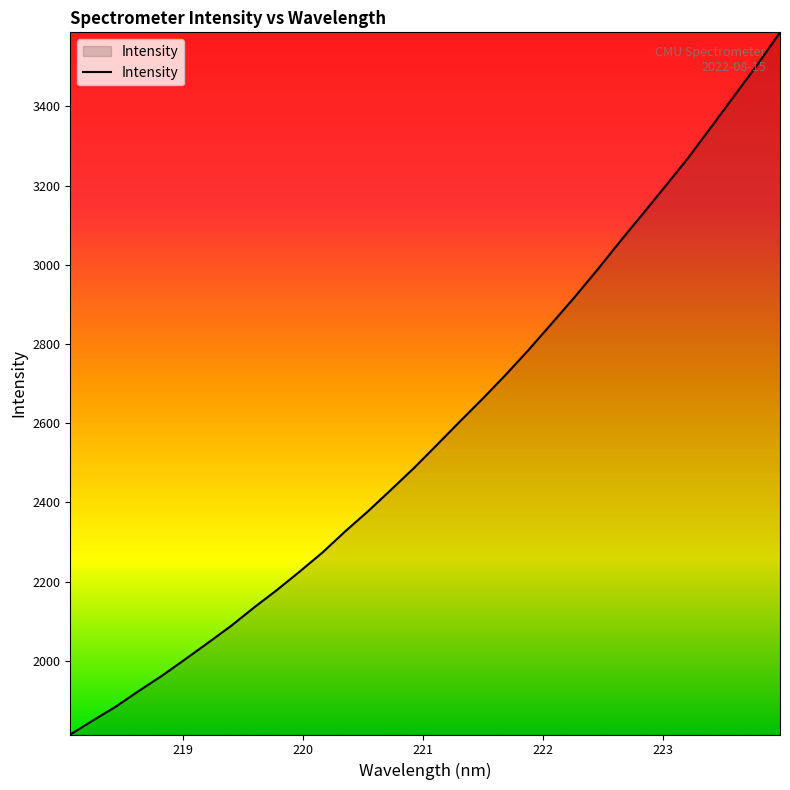

What is the minimum value shown in the chart?

1813.6